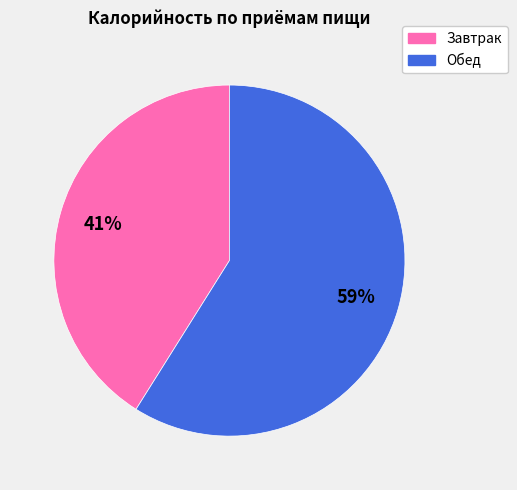

Count the number of slices in the pie.

2